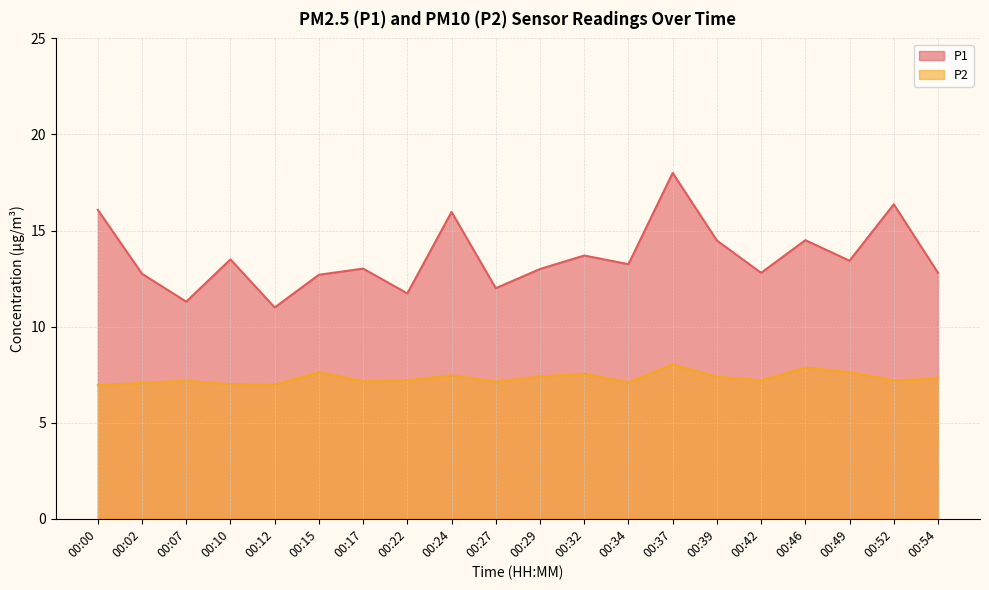

Where is P1 nearest to the value 14?

00:32